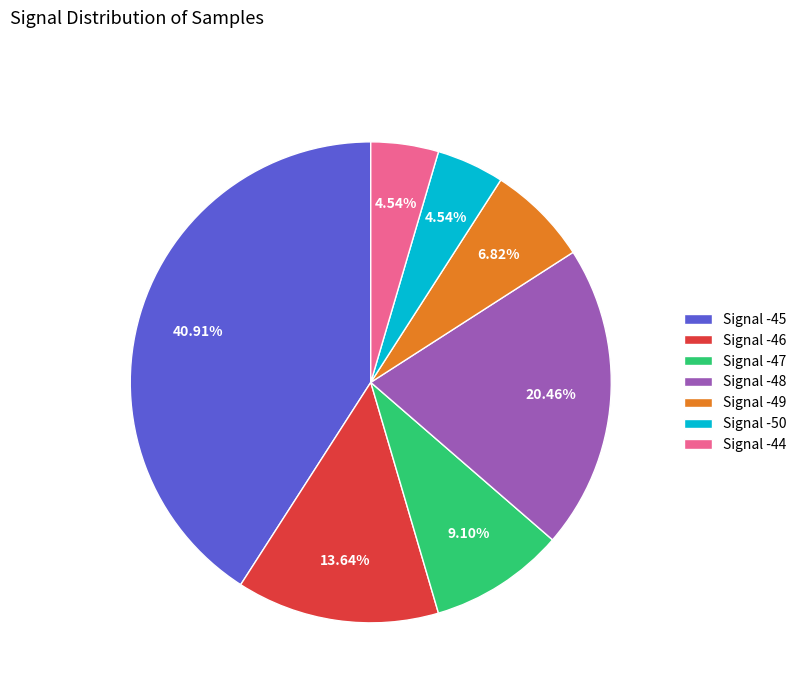

Which has a higher value, Signal -46 or Signal -47?

Signal -46